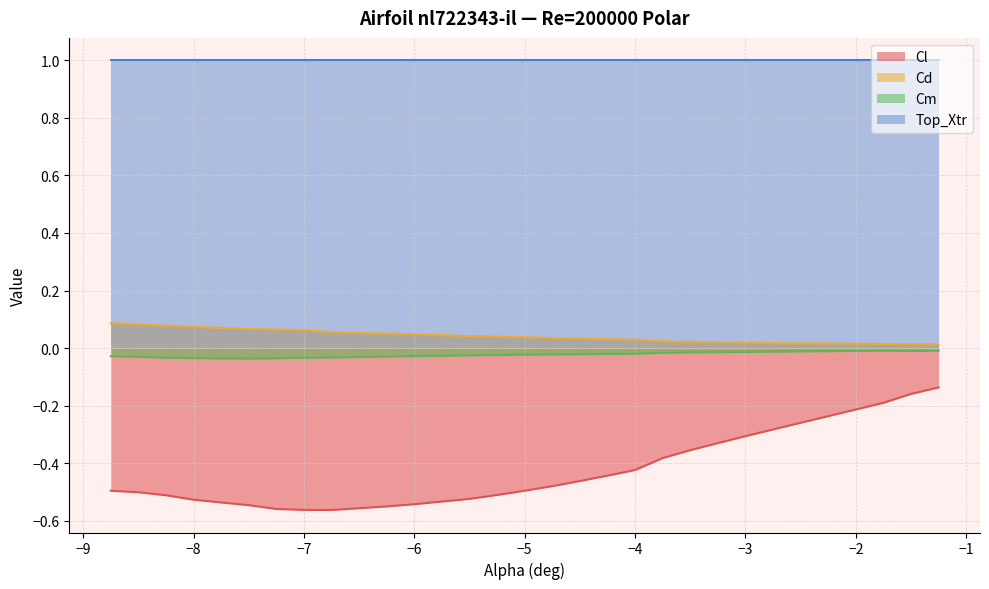

What is the label of the 1st point from the right?

-1.25